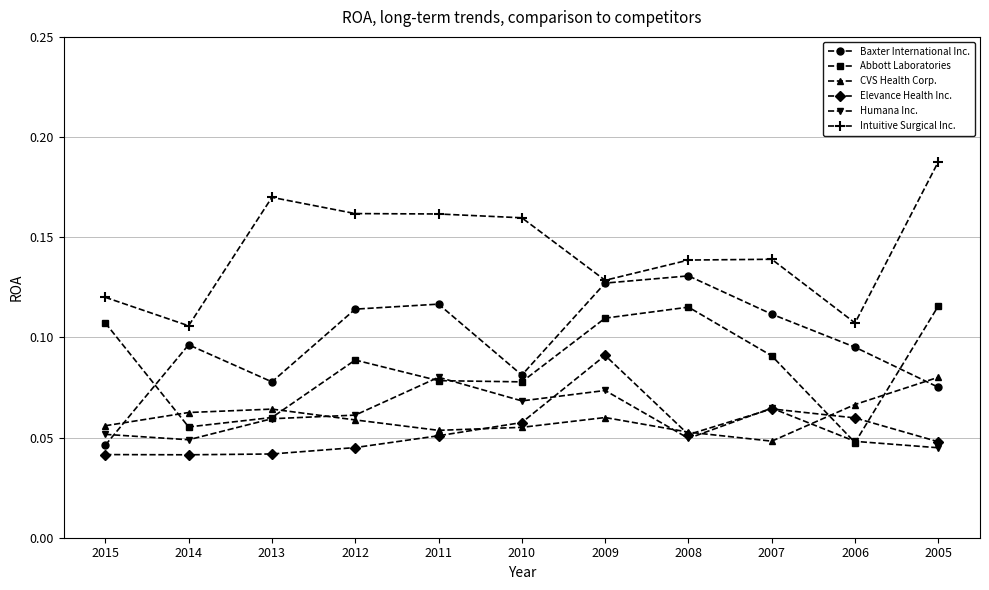

Count the number of data series in this chart.

6